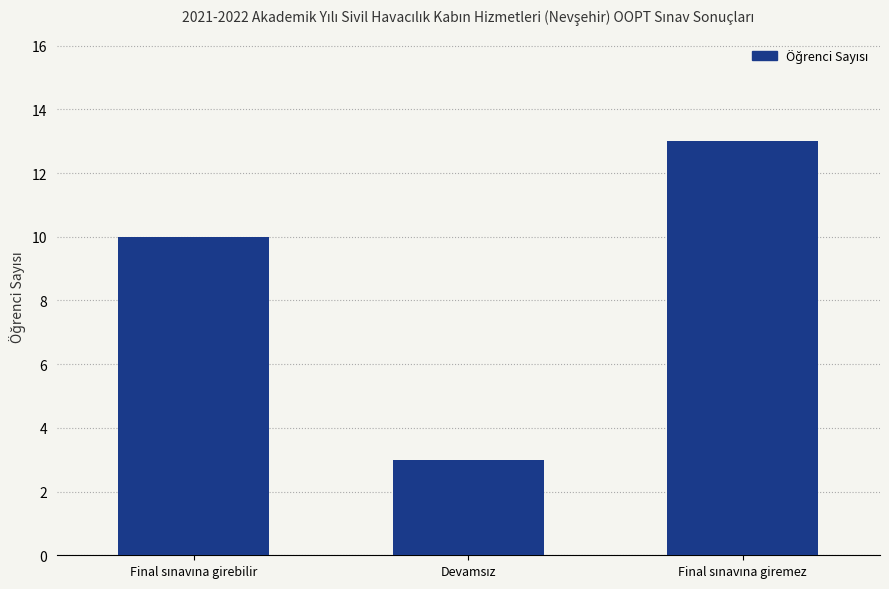

Reading left to right, transcribe all the data shown in this chart.

10	3	13